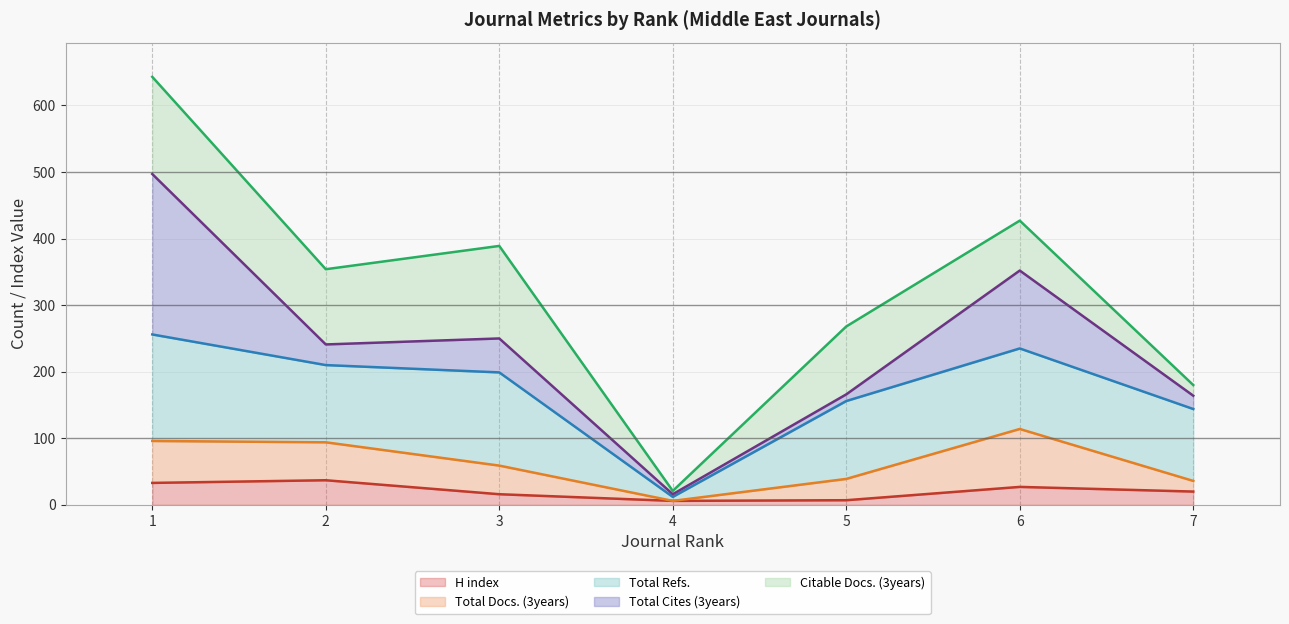

At which category does Total Docs. (3years) (line) reach its first local valley?

4